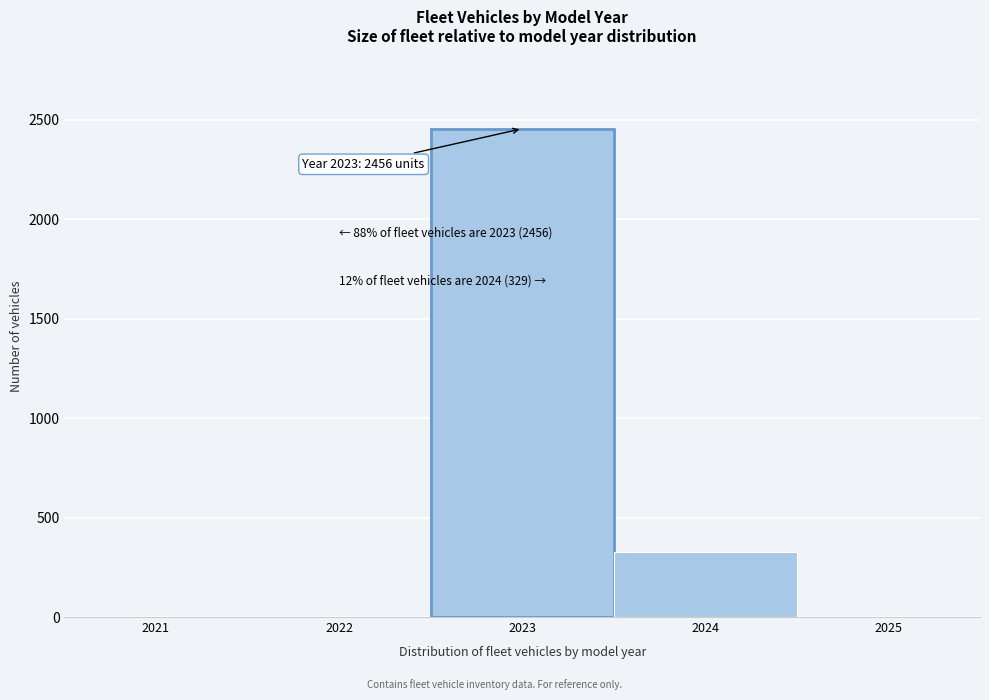

Which range on the x-axis has the tallest bar?

2022.5 to 2023.5